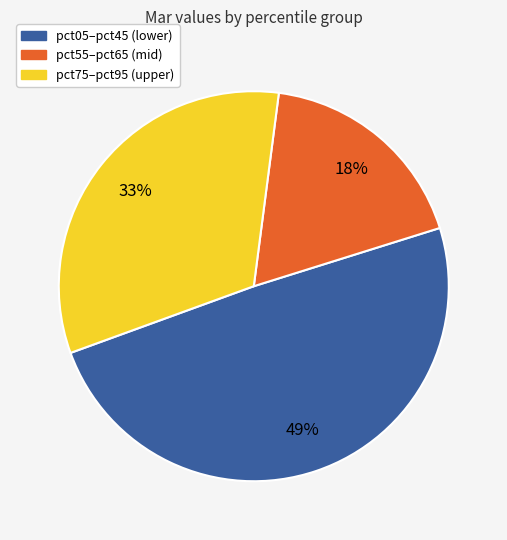

Is it true that pct05–pct45 (lower) is 49% of the pie?

True